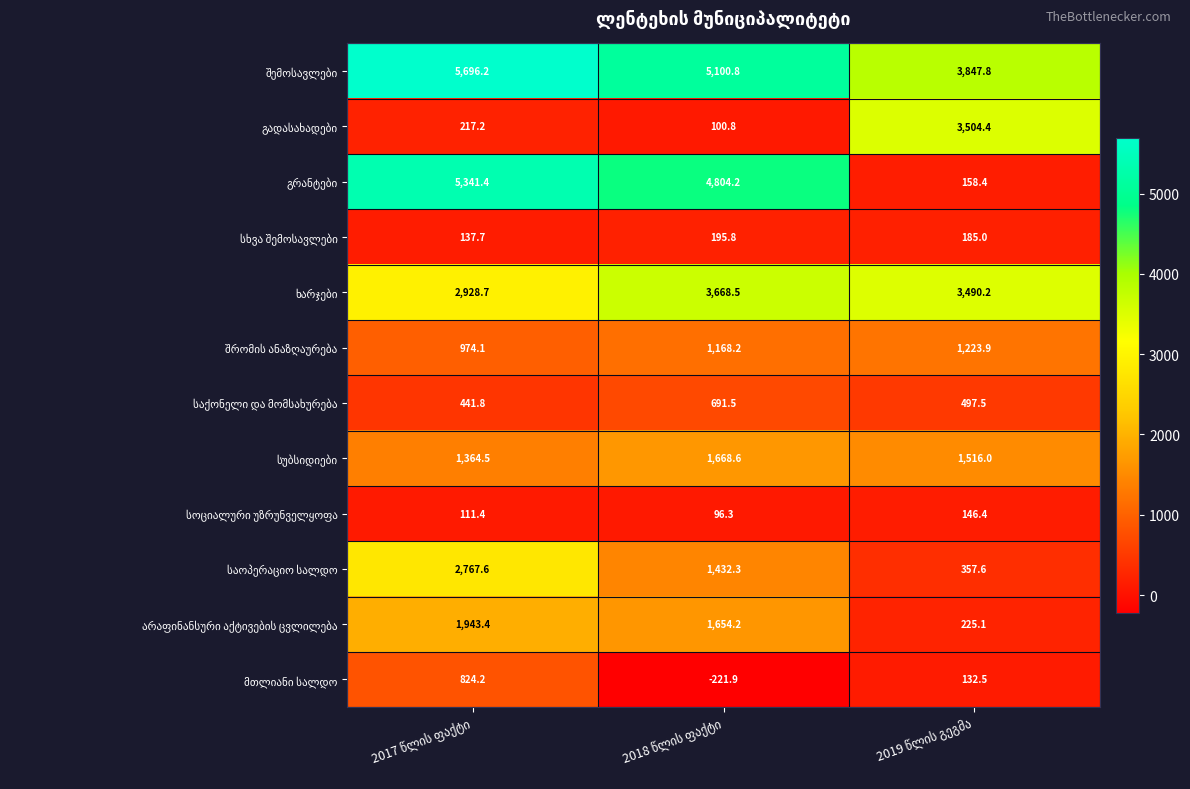

What is the smallest value displayed?

-221.9